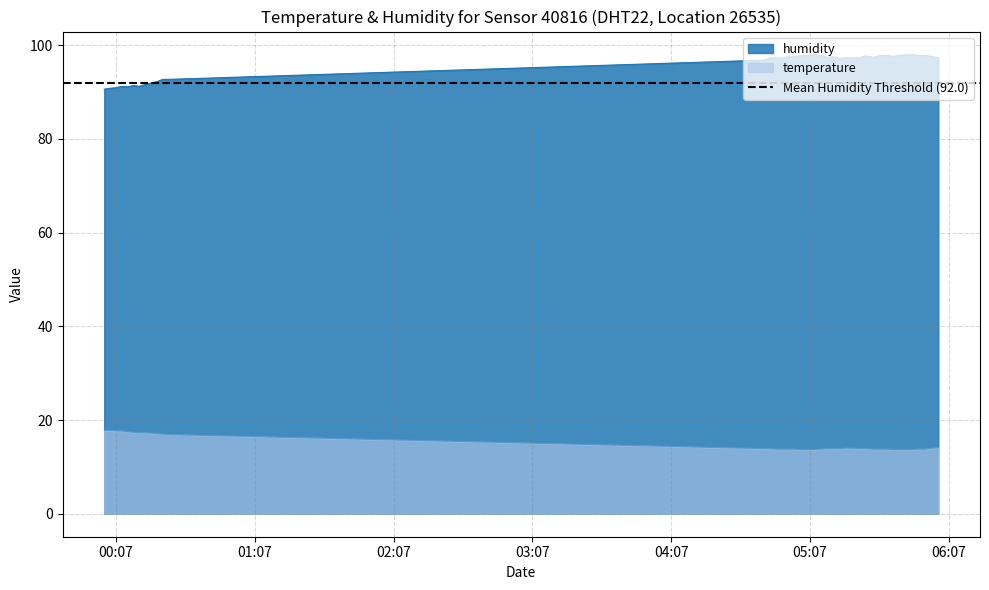

How many values in the humidity series exceed 97?

27